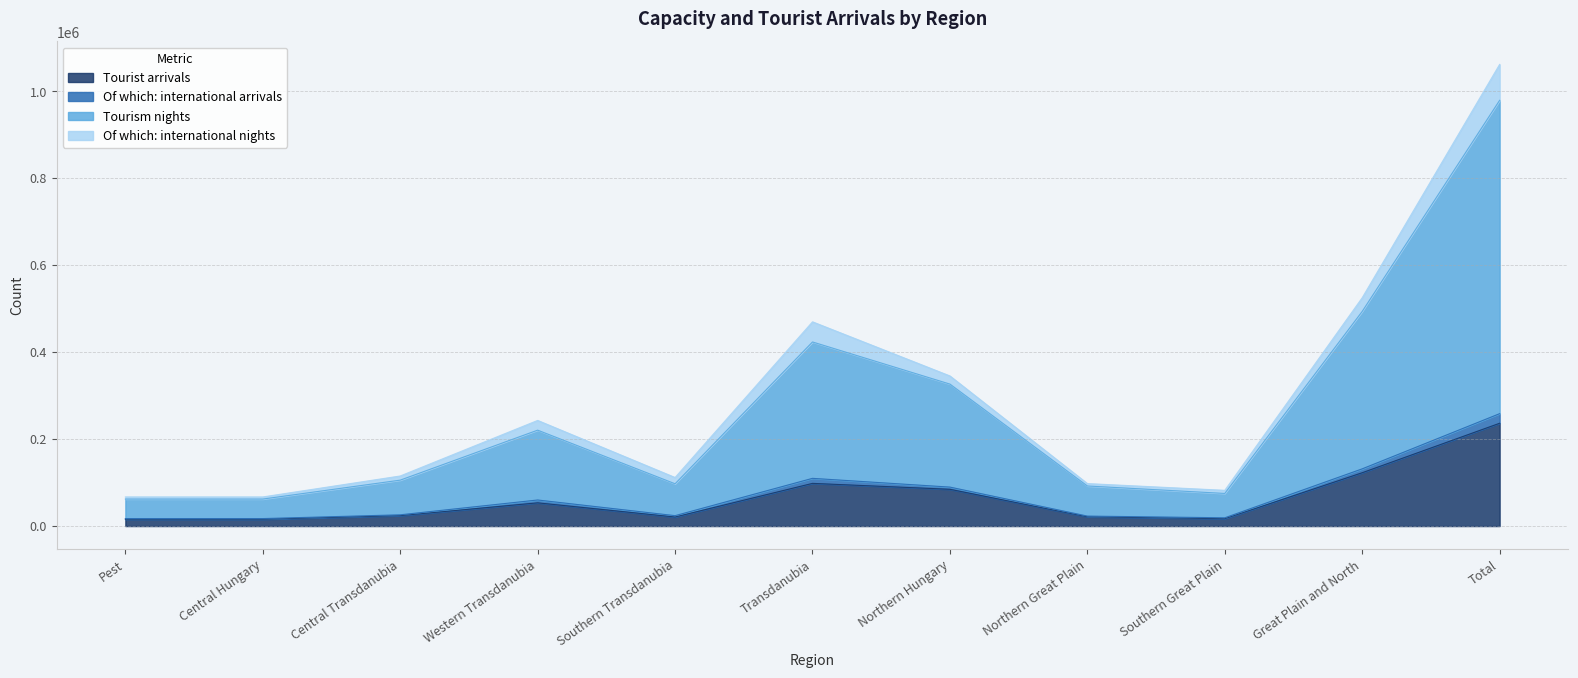

List the labels in order of Tourist arrivals value, smallest first.

Pest, Central Hungary, Southern Great Plain, Southern Transdanubia, Northern Great Plain, Central Transdanubia, Western Transdanubia, Northern Hungary, Transdanubia, Great Plain and North, Total